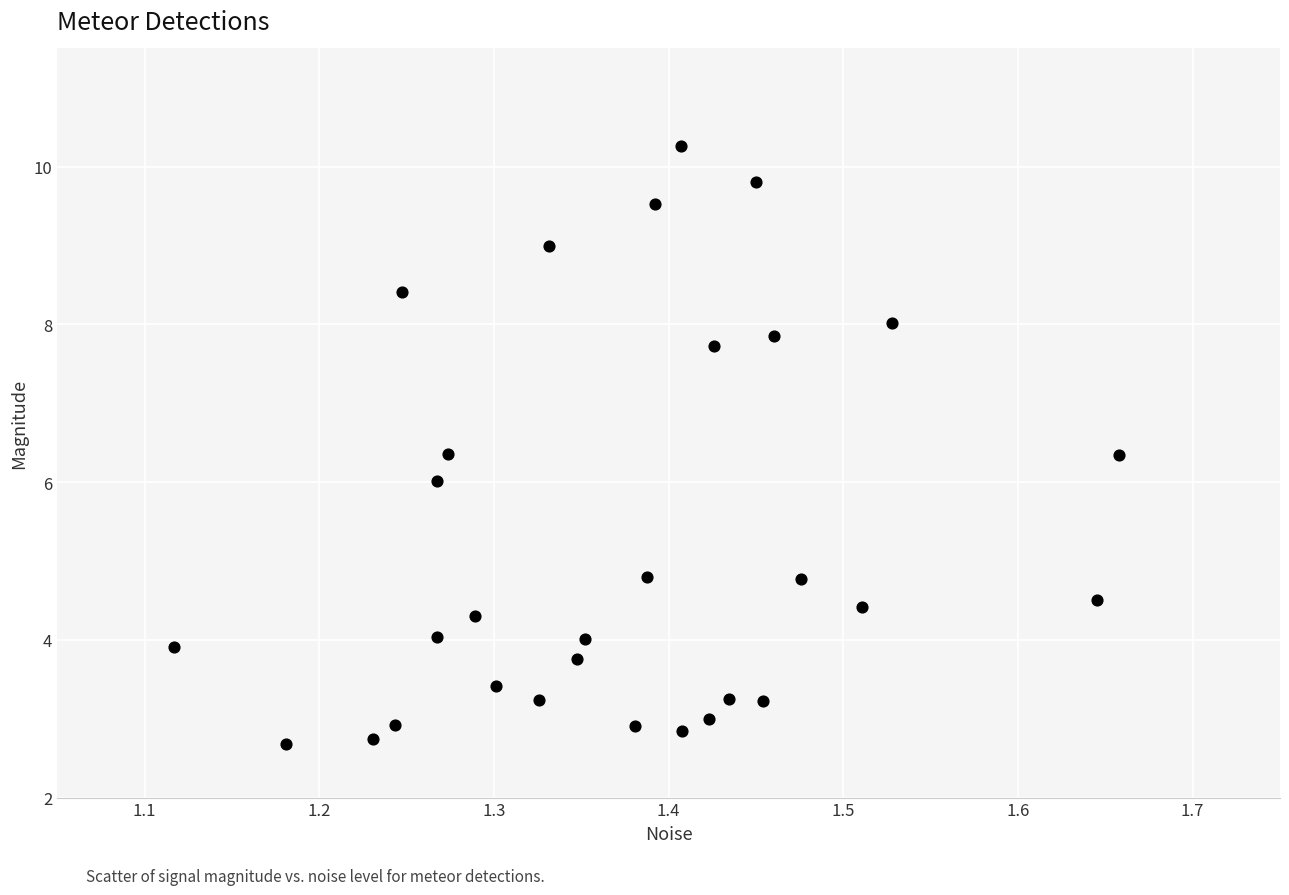

What is the range of X values (max minus min)?

0.5